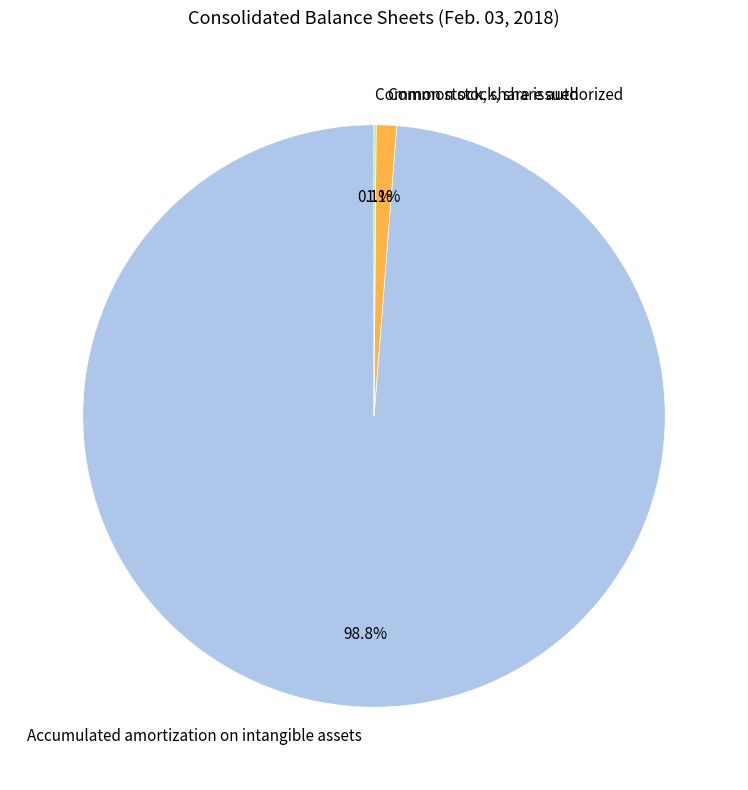

Does Accumulated amortization on intangible assets account for over 50% of the chart?

Yes